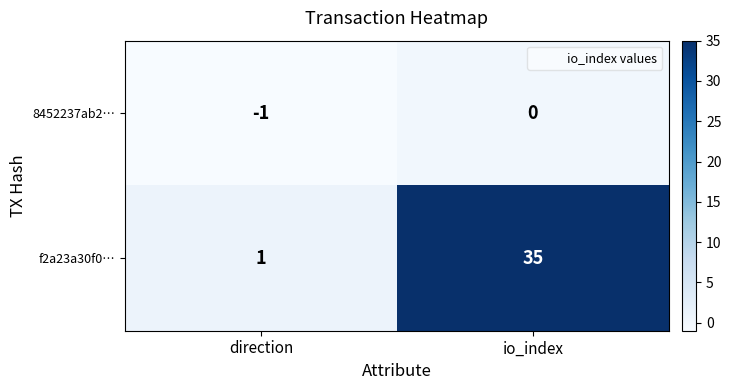

What is the spread (max minus min) of values at direction?

2